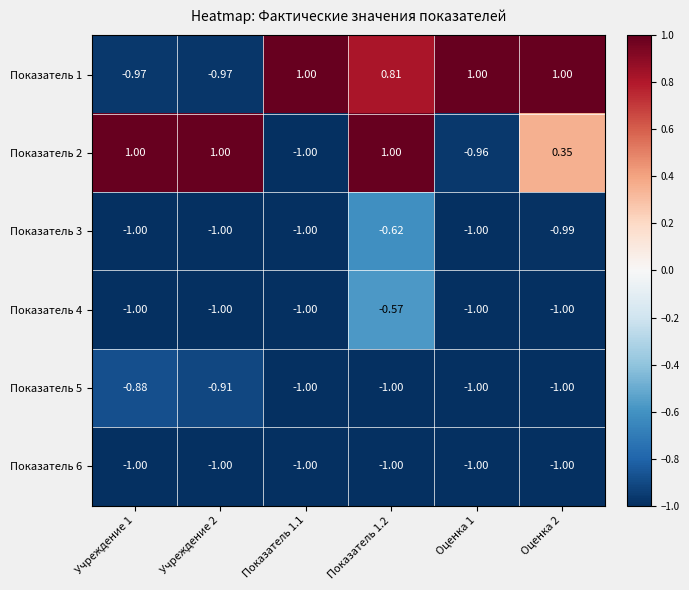

How many categories are shown in the chart?

6